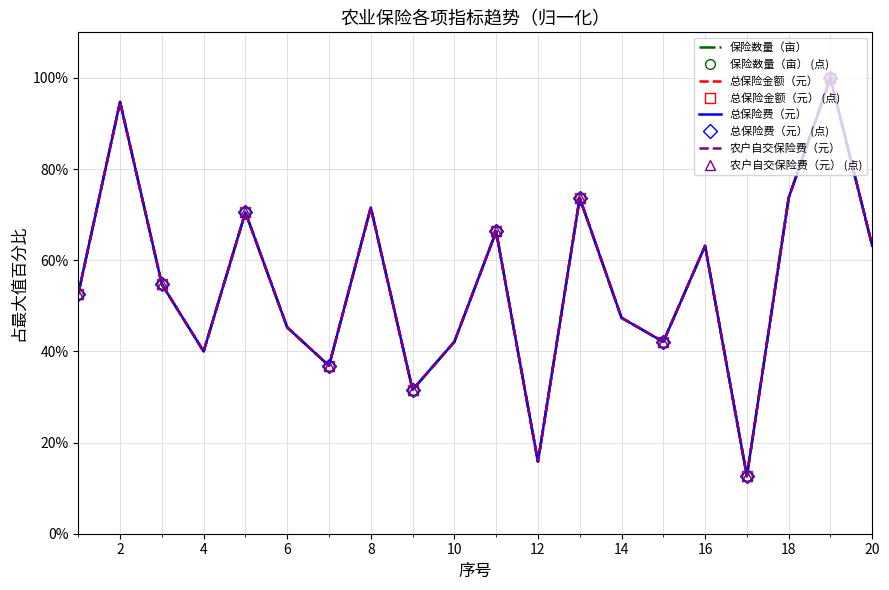

The 总保险金额（元） series shows 17.5 at 7. True or false?

False